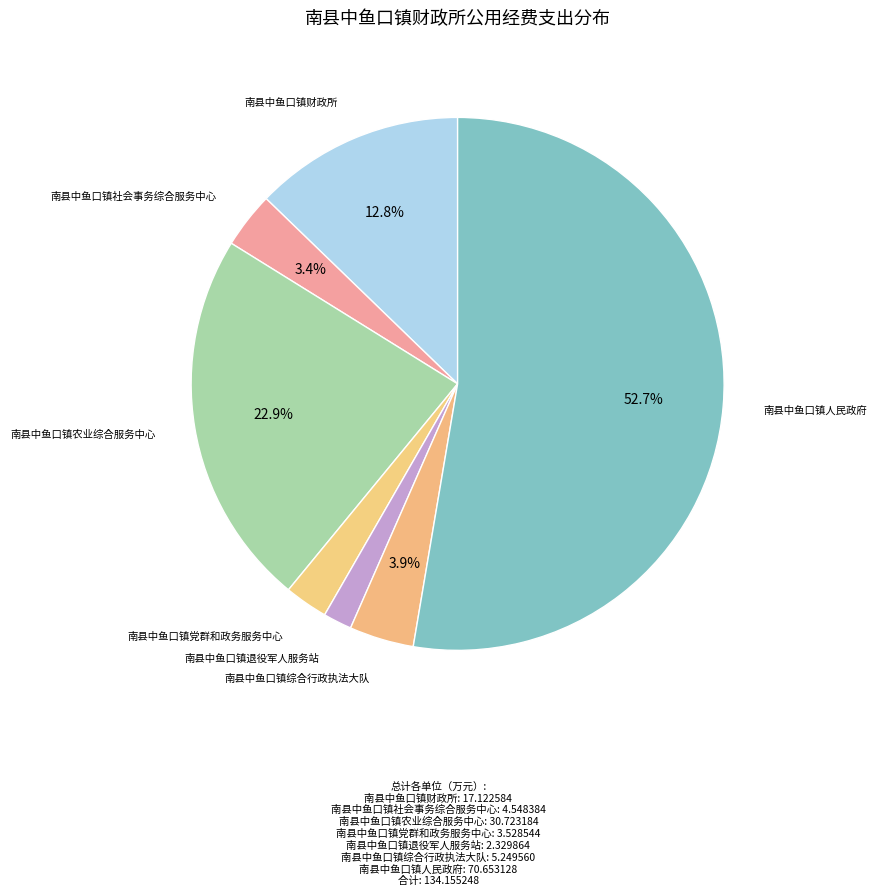

Count the number of slices in the pie.

7